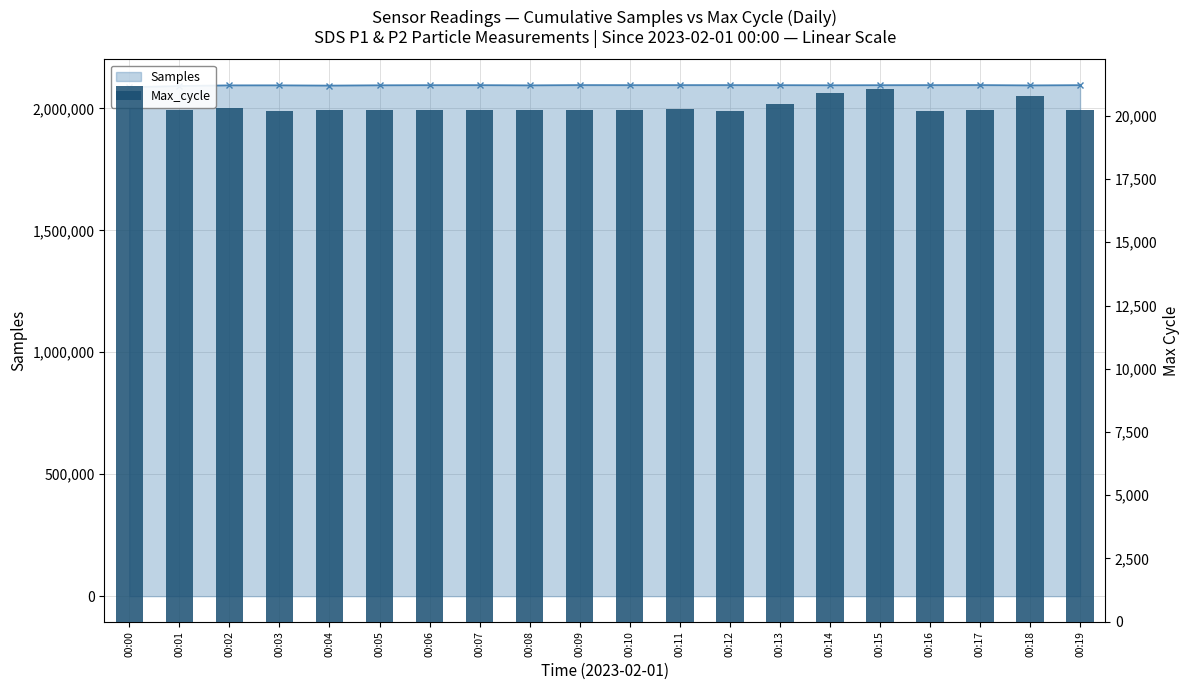

Are the bars grouped side by side (vs. stacked)?

No